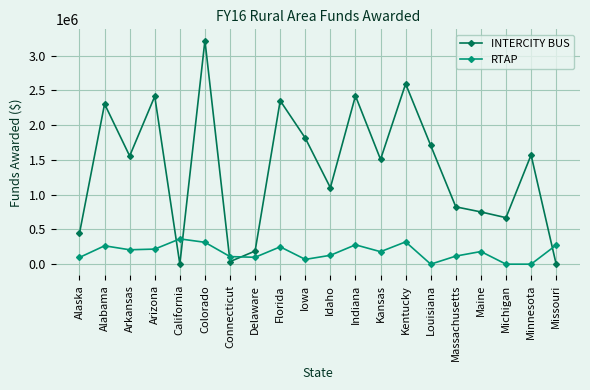

At how many categories does at least one series exceed 594206?

15